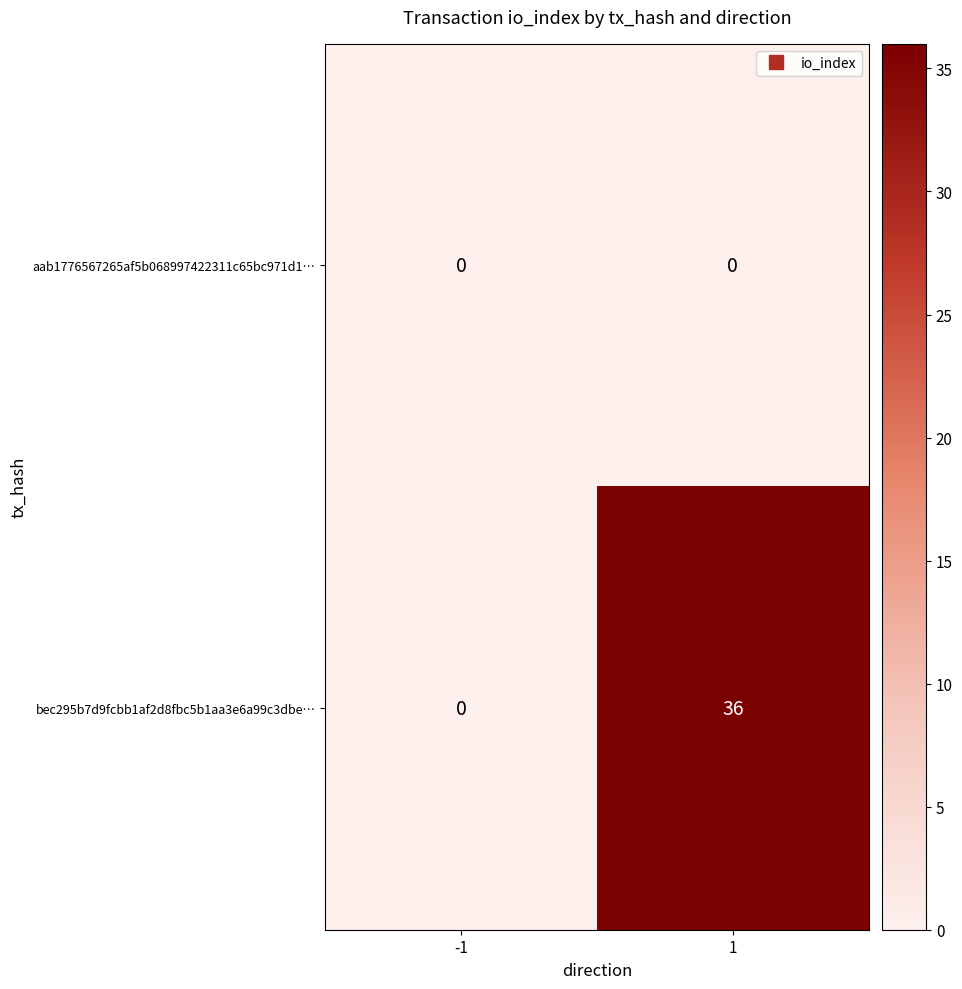

At which category is the sum across all series the highest?

1